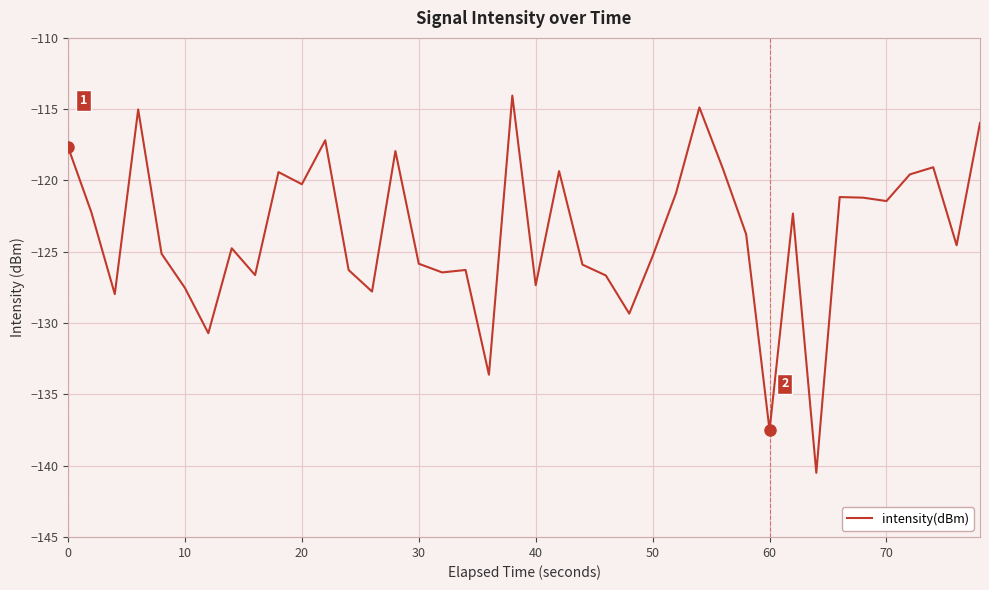

How many categories are shown in the chart?

40